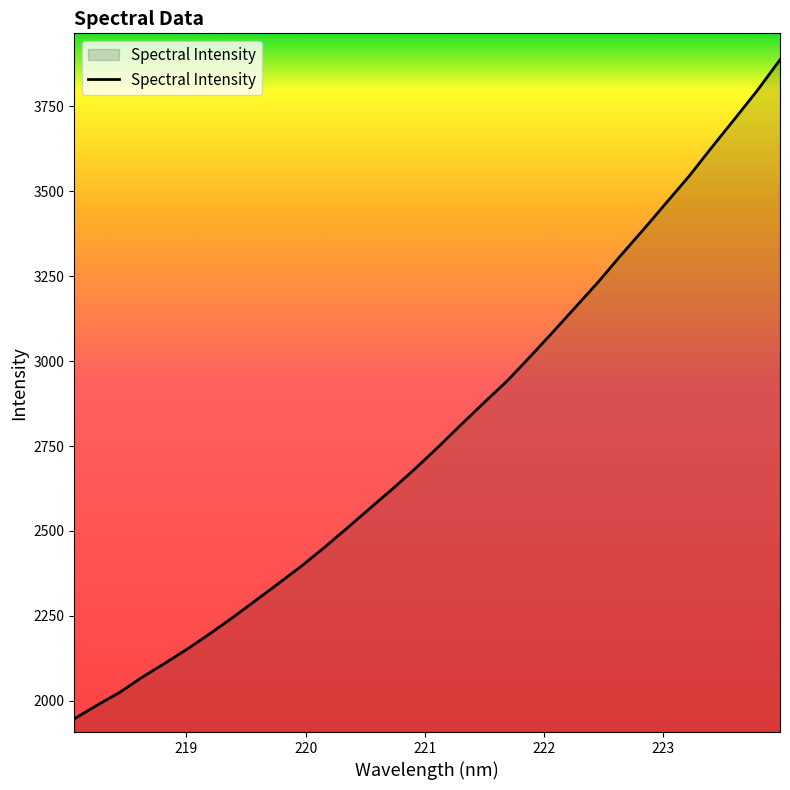

What is the difference between the maximum and minimum values?

1938.8